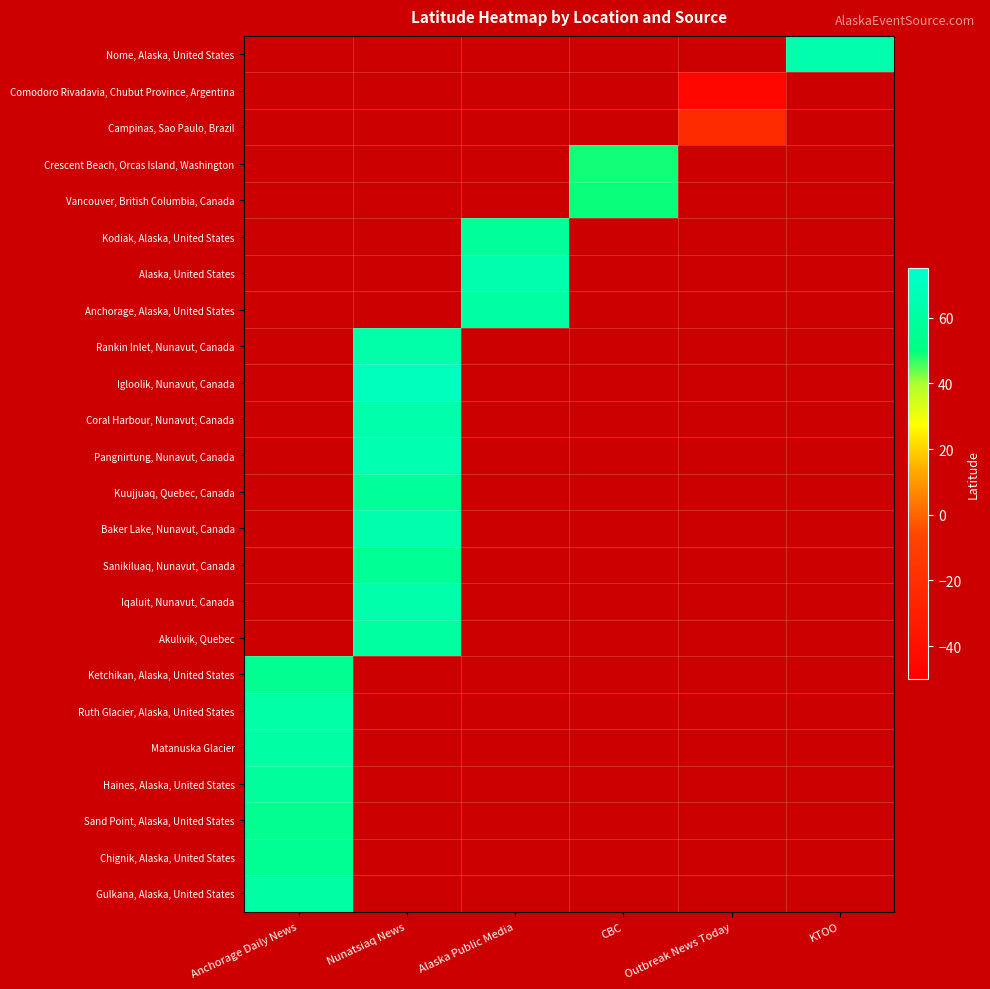

Which series has the widest spread of values?

Gulkana, Alaska, United States